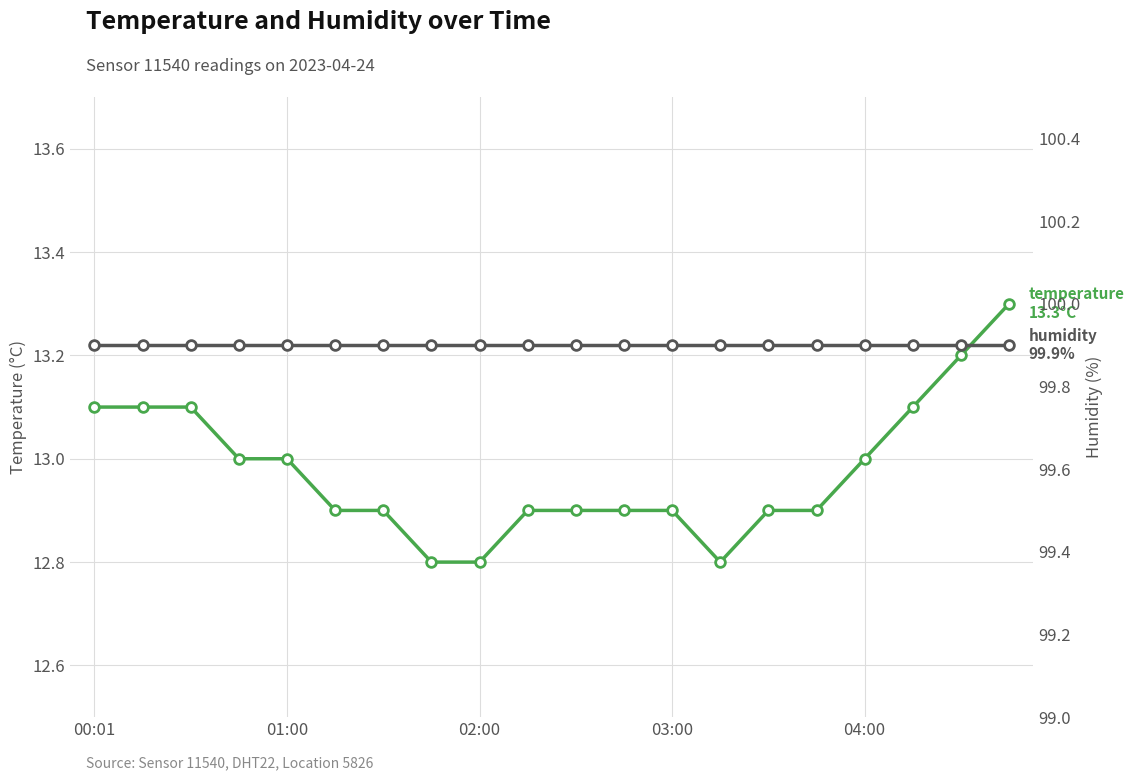

True or false: temperature and humidity cross at least once.

False